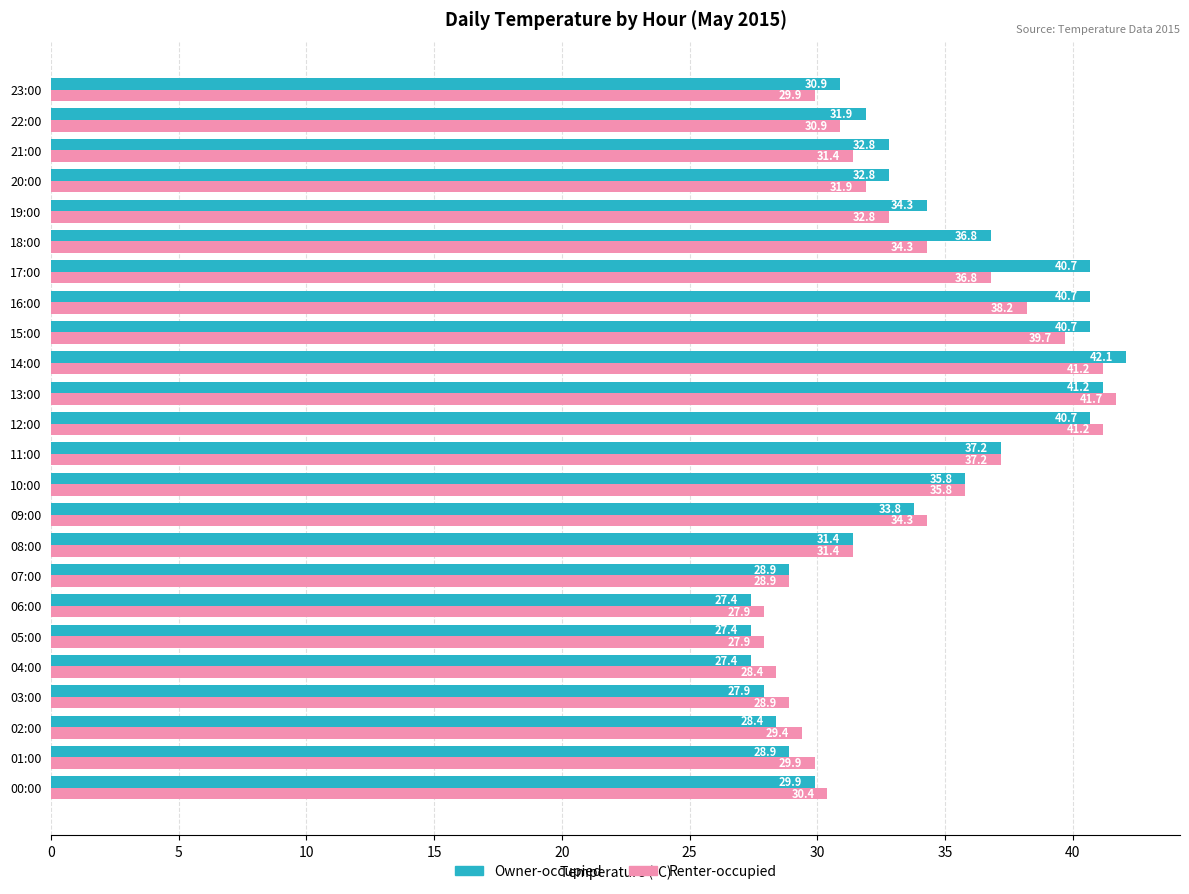

List the series in order of their peak value, lowest first.

Renter-occupied, Owner-occupied